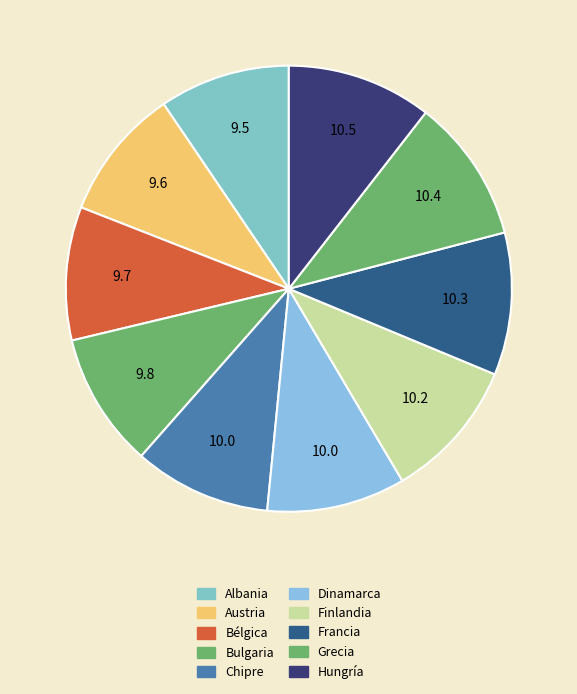

How many slices are in this pie chart?

10